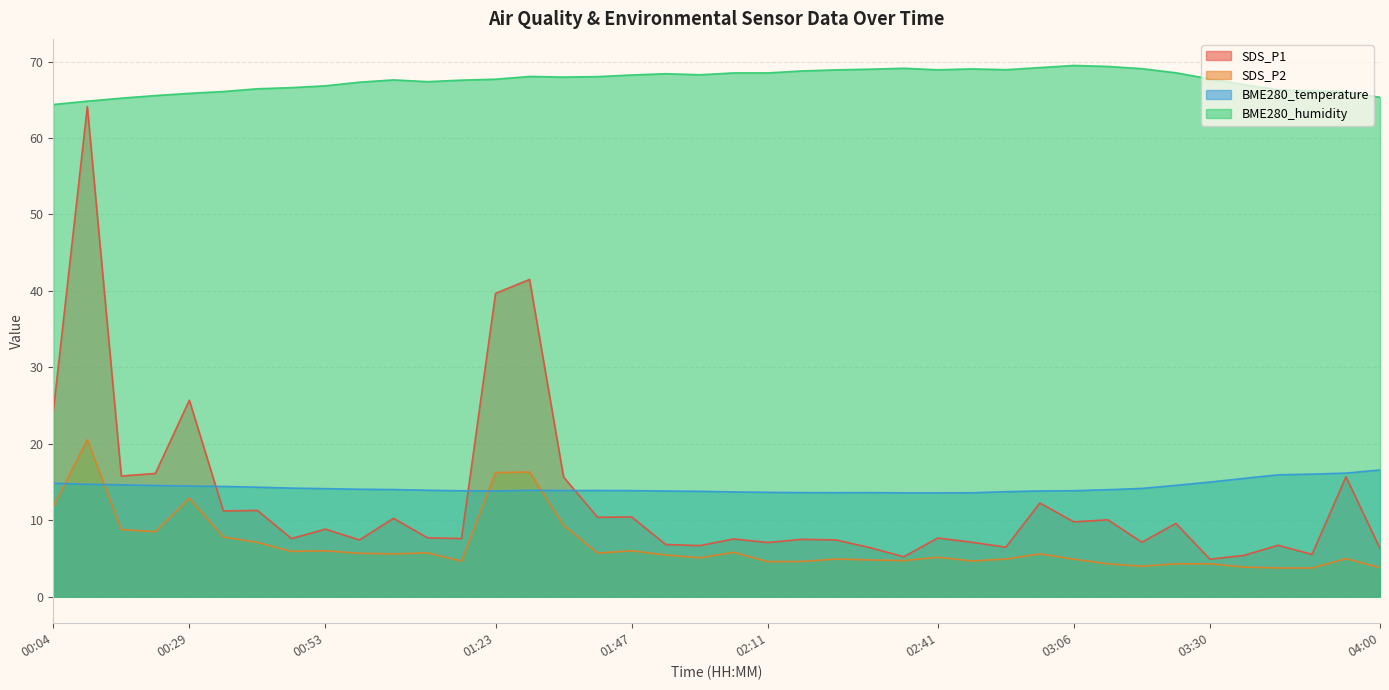

Which series has the widest spread of values?

SDS_P1